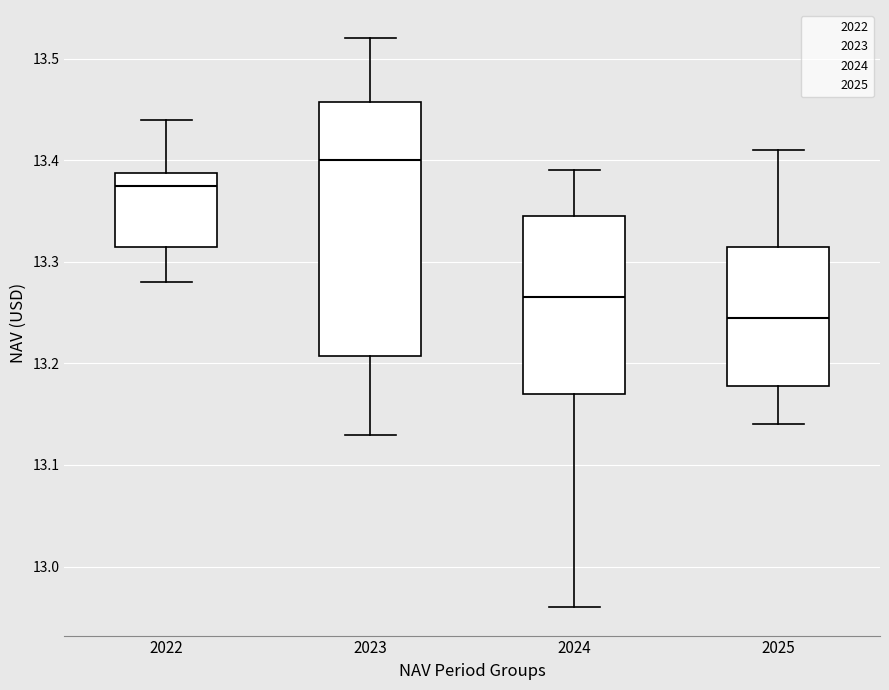

Which box has the highest median line?

2023